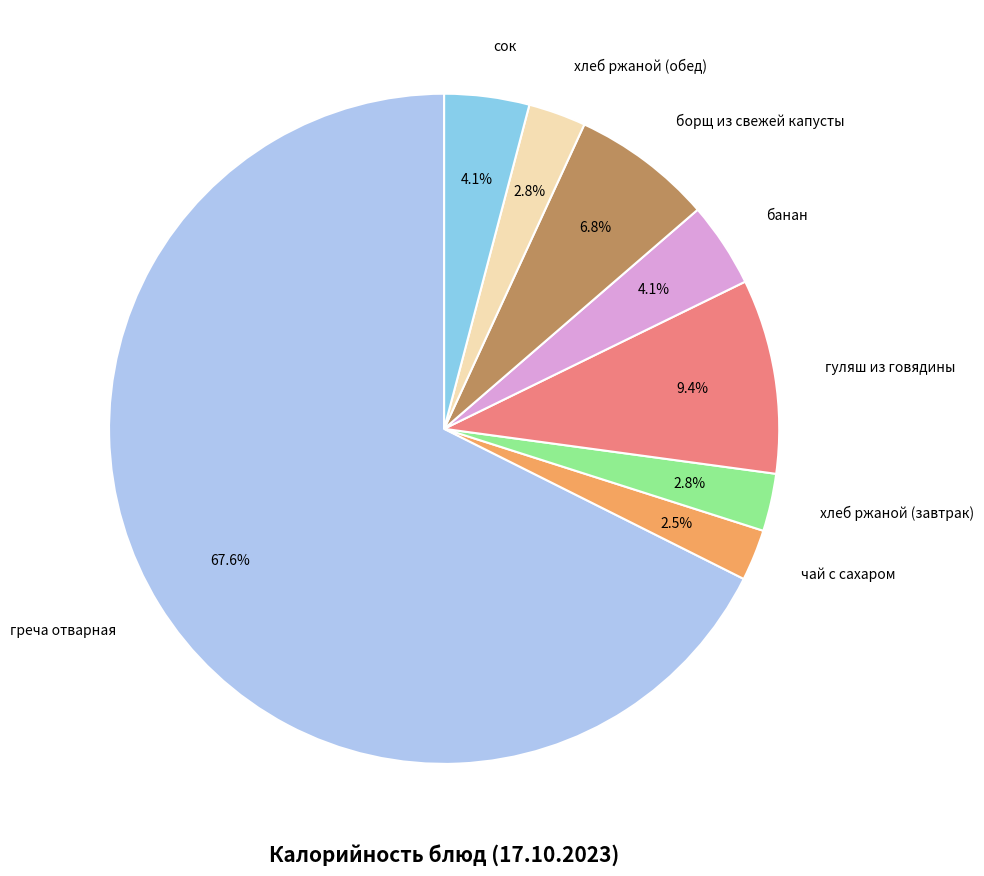

Which category has the biggest portion of the pie?

греча отварная